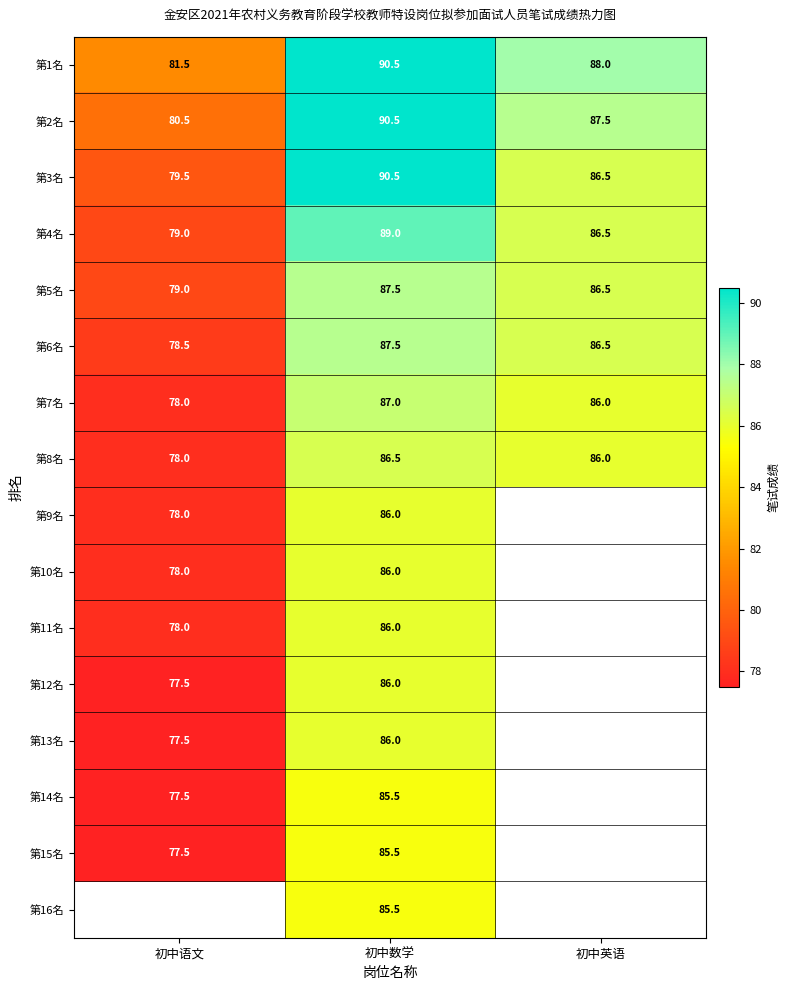

What is the difference between the maximum and second lowest values in the 第7名 series?

1.0